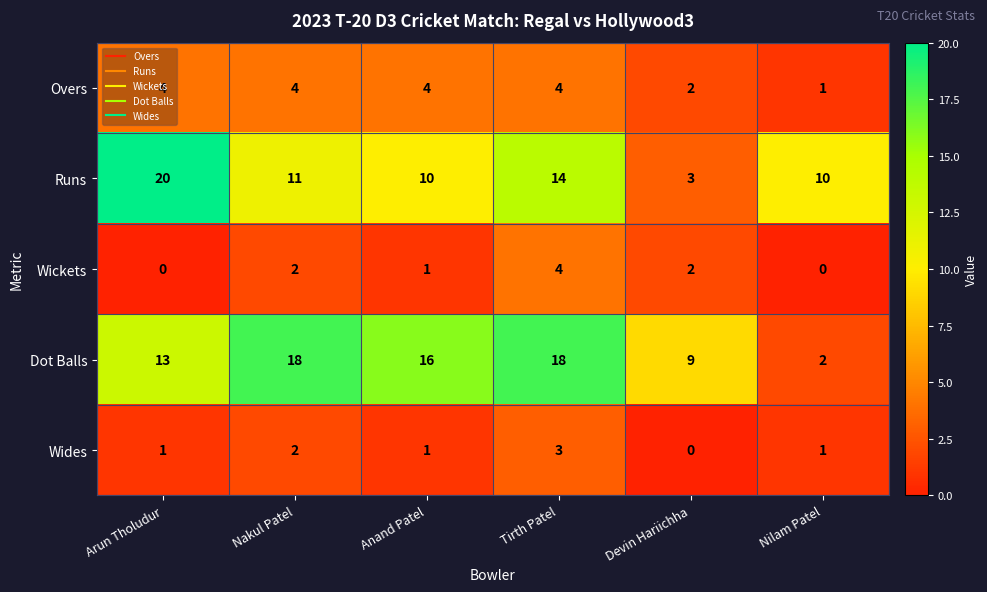

The Overs series shows 1 at Nakul Patel. True or false?

False